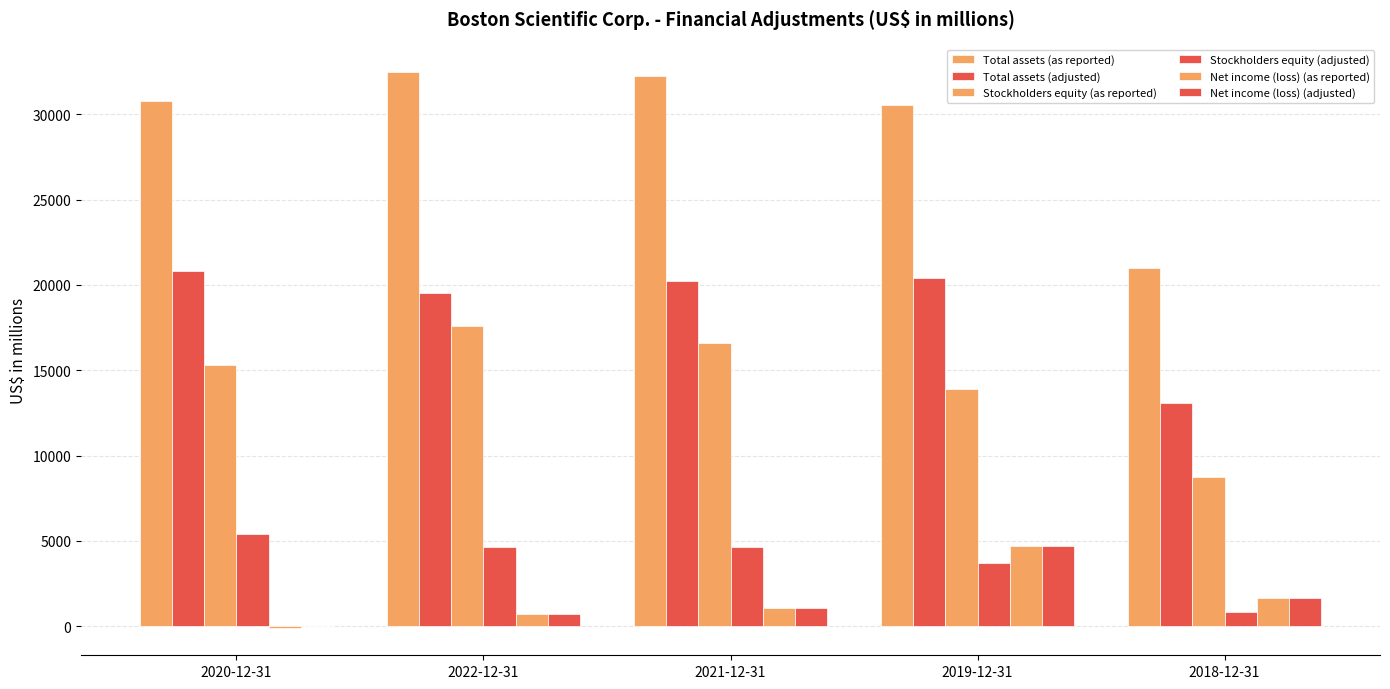

Are the bars grouped side by side (vs. stacked)?

Yes